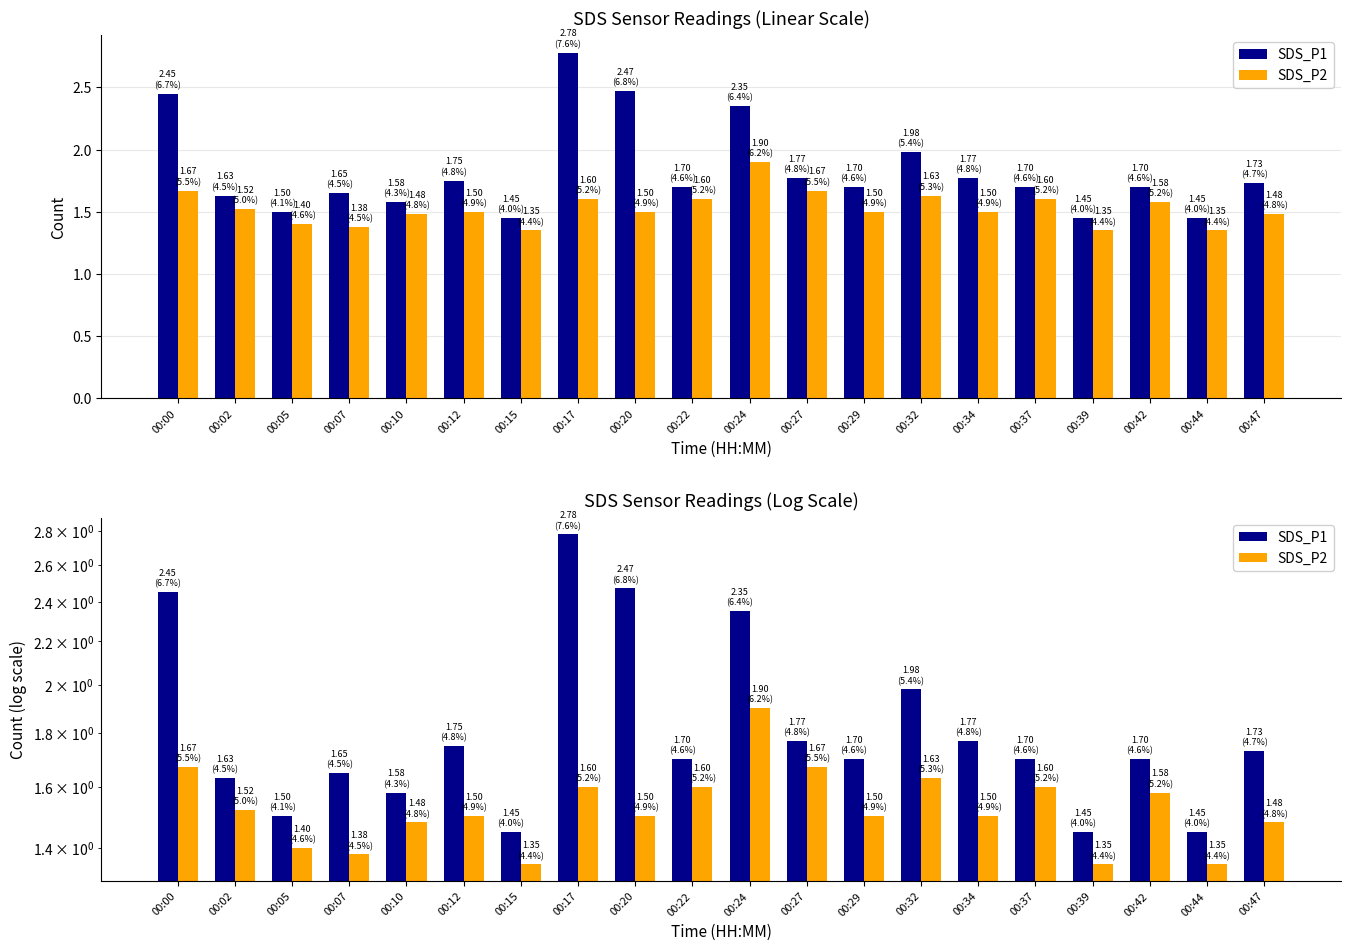

Rank the series by their maximum value, from highest to lowest.

SDS_P1, SDS_P2